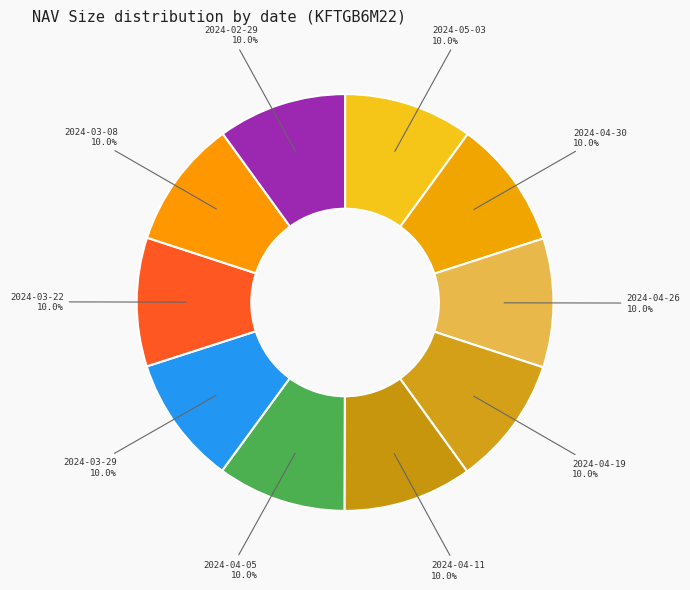

Combined, do 2024-03-29 and 2024-03-22 account for over 50%?

No